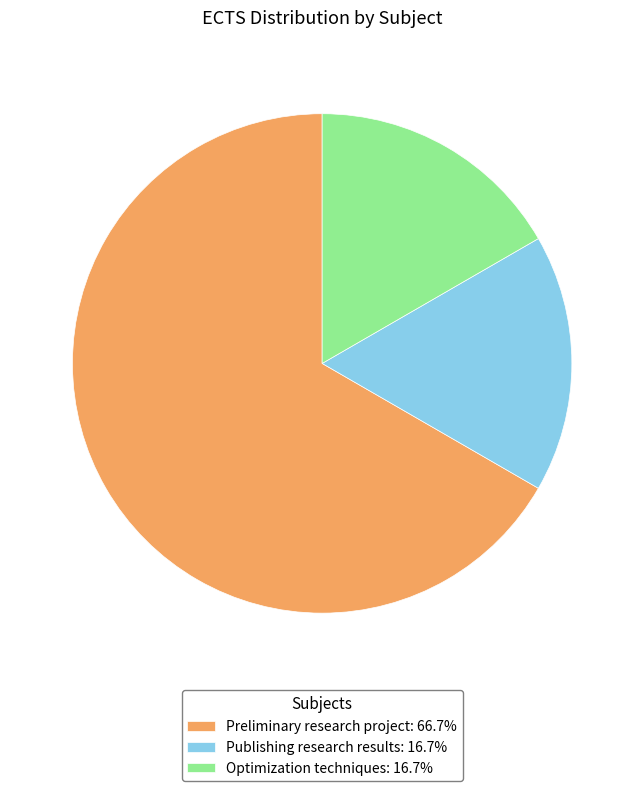

How many slices are in this pie chart?

3